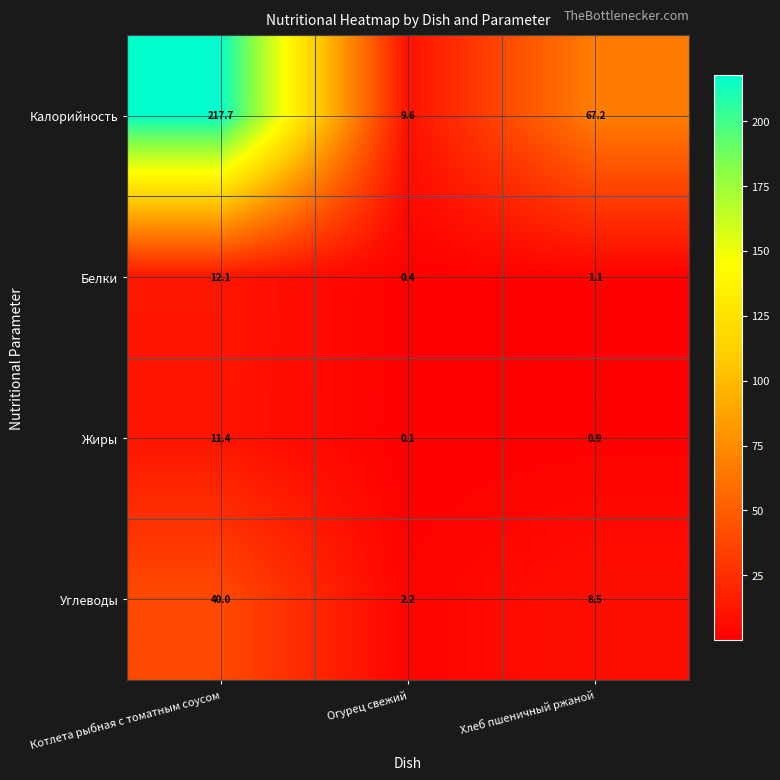

At which label does Калорийность first exceed 67?

Котлета рыбная с томатным соусом